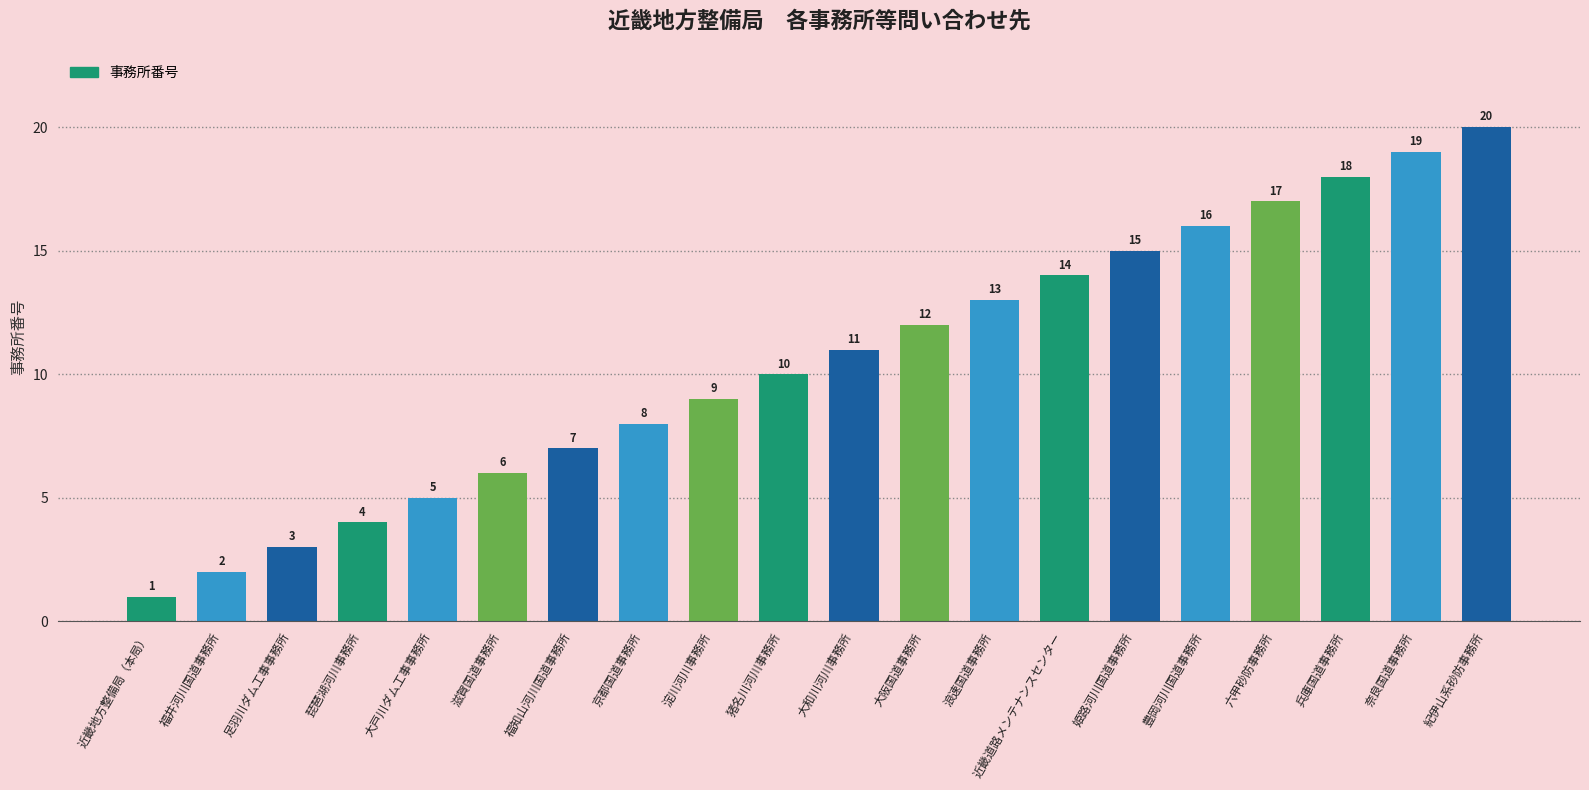

True or false: the data shows 20 at 紀伊山系砂防事務所.

True